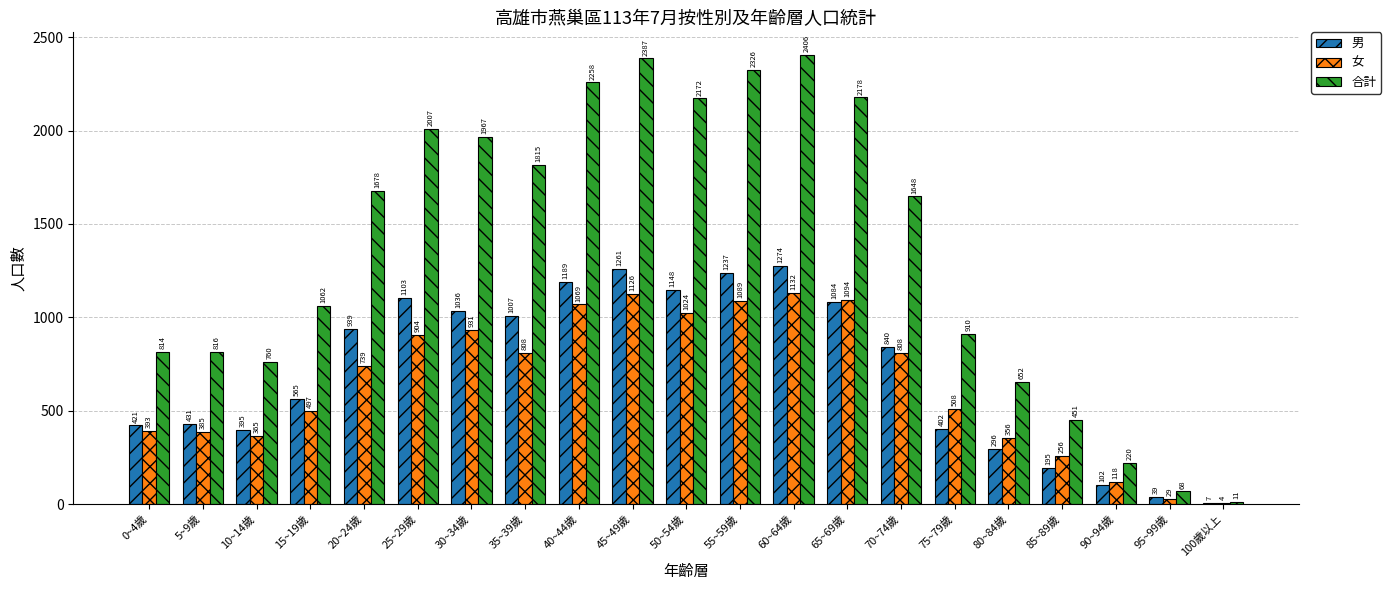

What are all the series names shown in the legend?

男, 女, 合計